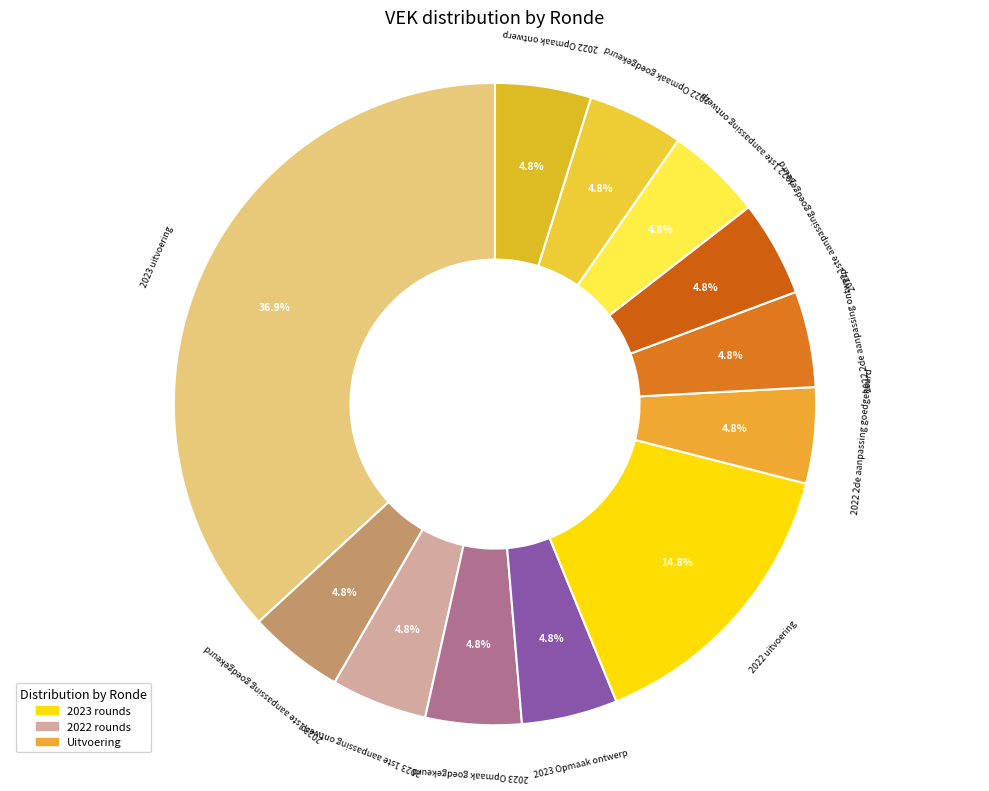

Is it true that 2022 2de aanpassing goedgekeurd is 12% of the pie?

False